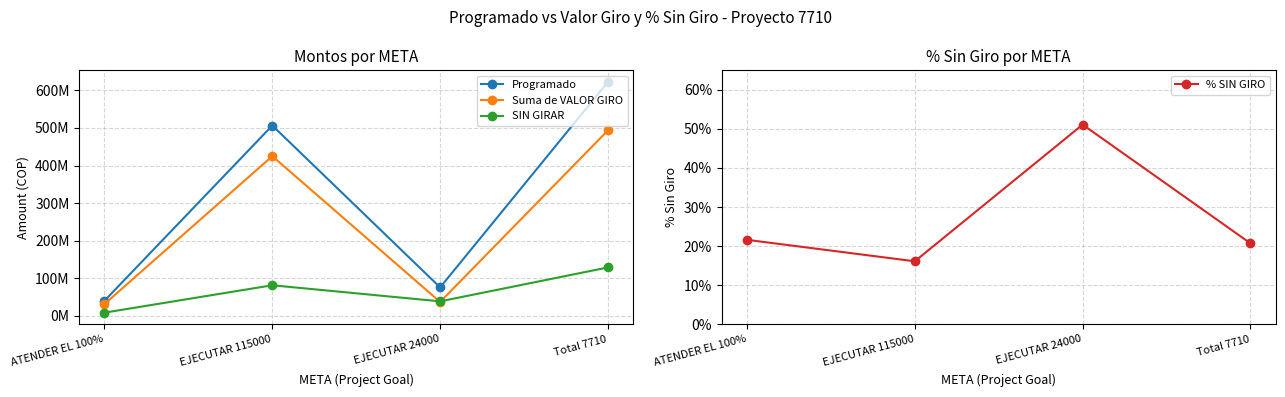

True or false: SIN GIRAR and % SIN GIRO intersect in this chart.

False